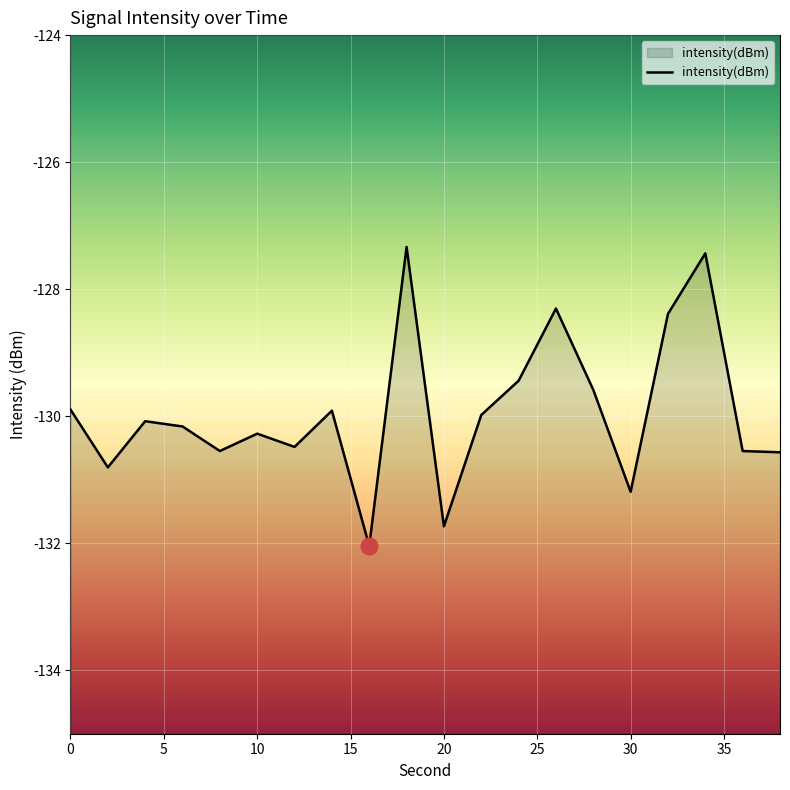

Is it true that the value at 10 is -130.3?

True